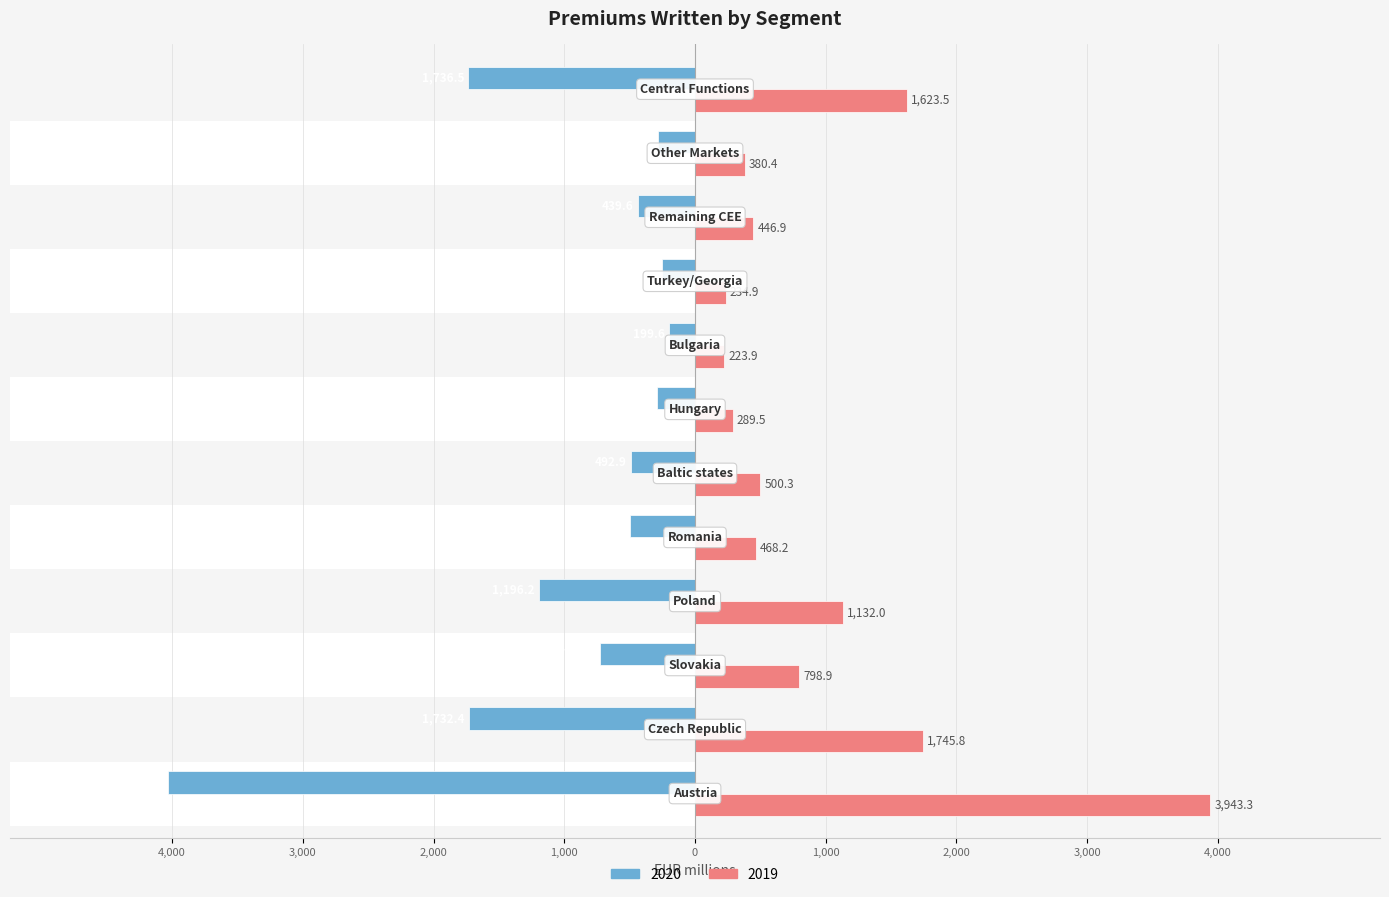

How many bars are there in total?

24